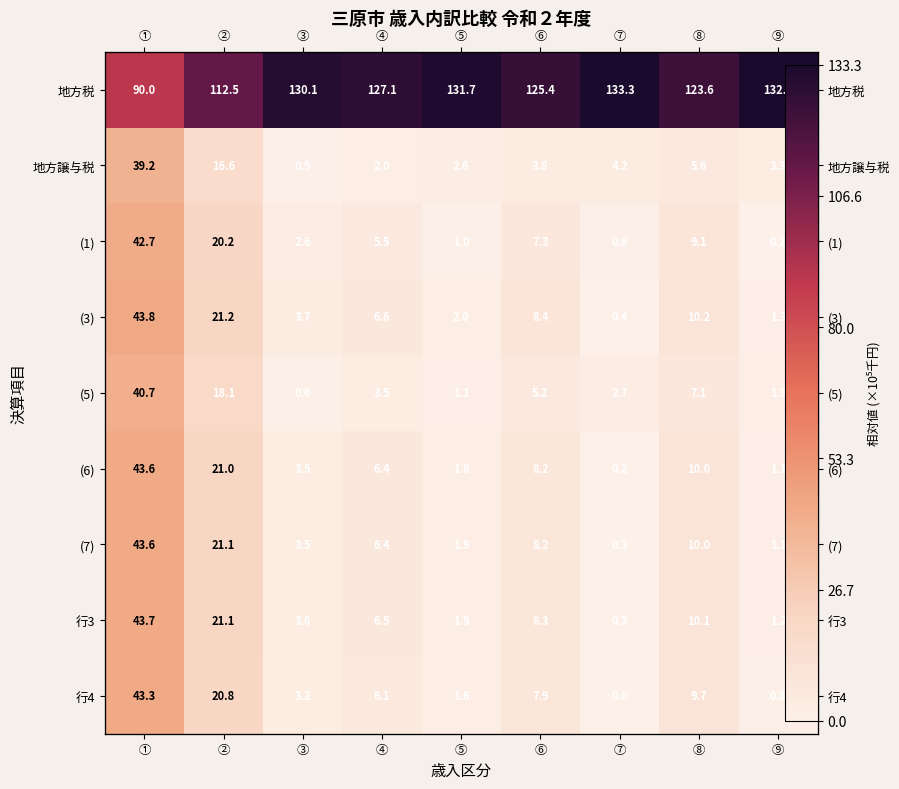

At which label does 行4 first exceed 6?

①